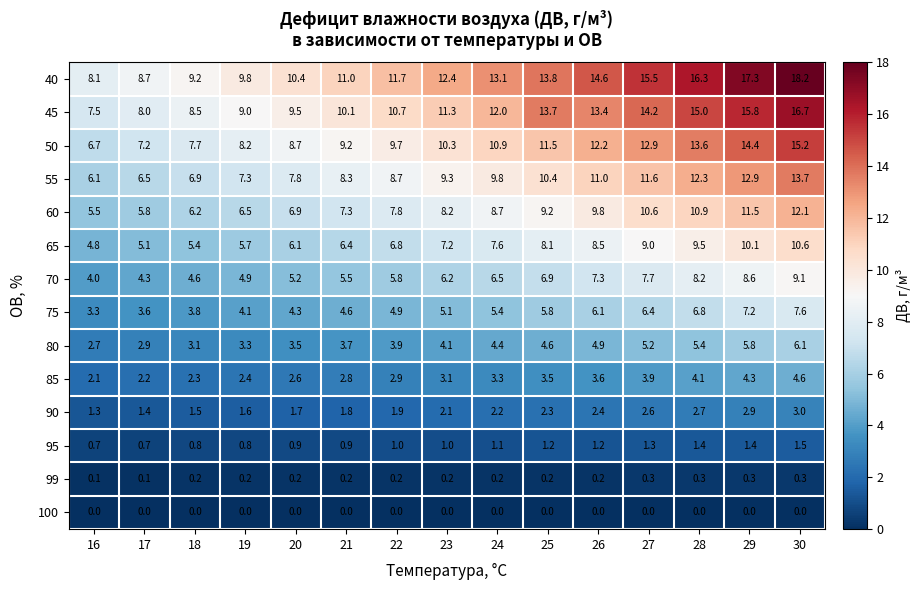

Which series has the largest total across all categories?

40